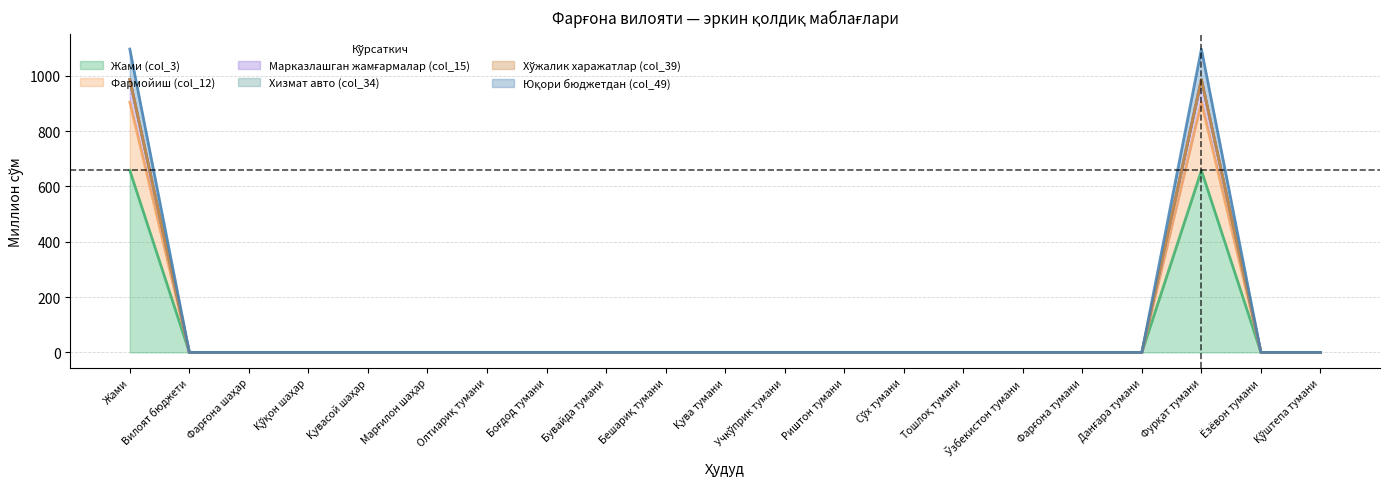

At which category is the sum across all series the highest?

Жами